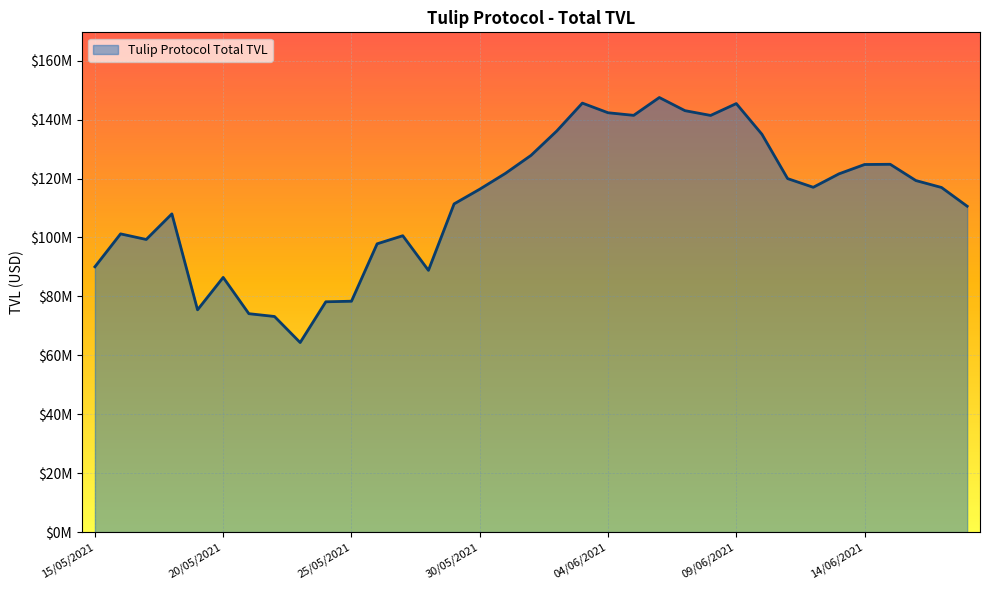

Does the chart display data point markers on the line(s)?

No